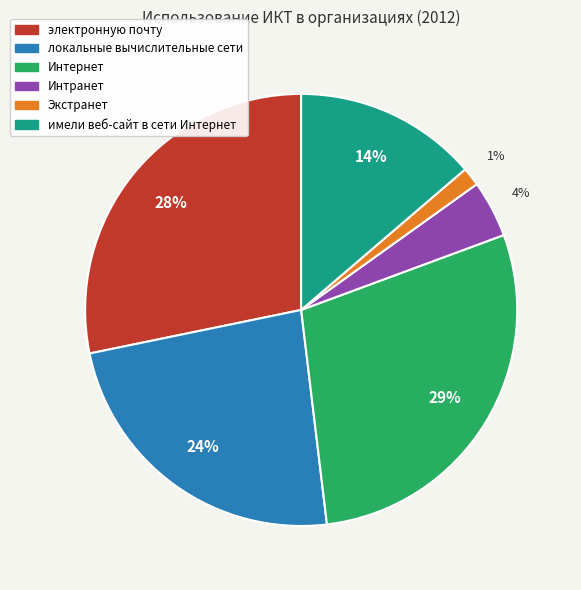

Combined, do Интранет and имели веб-сайт в сети Интернет account for over 50%?

No